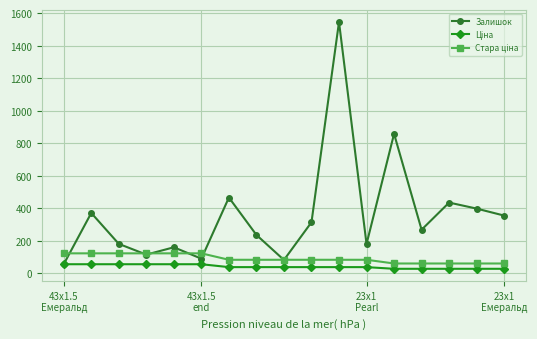

Which series has the largest total across all categories?

Залишок